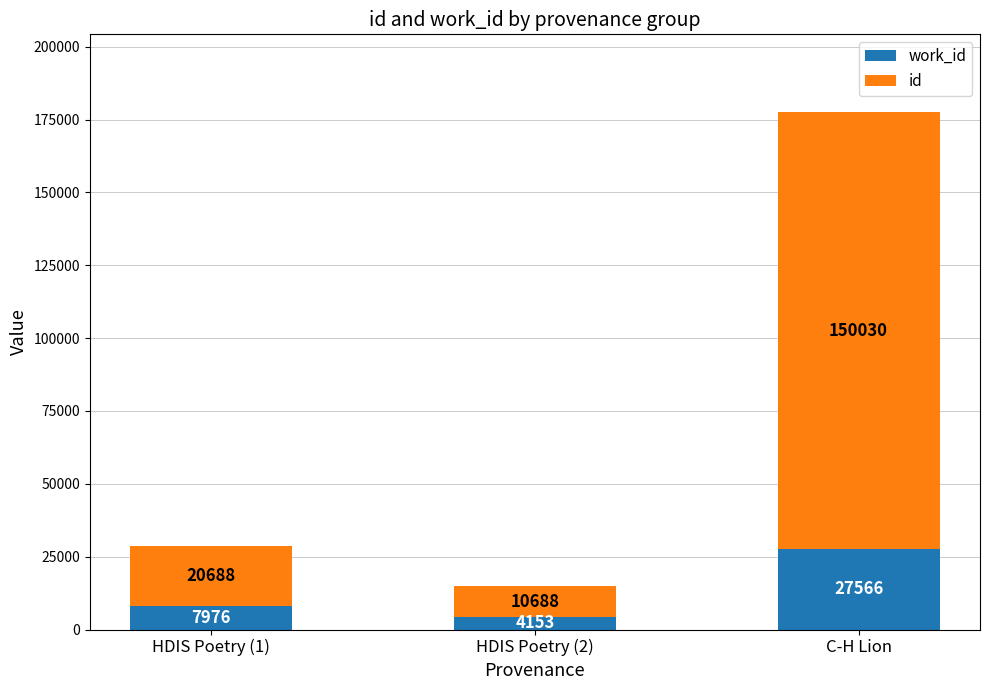

Are the bars horizontal?

No